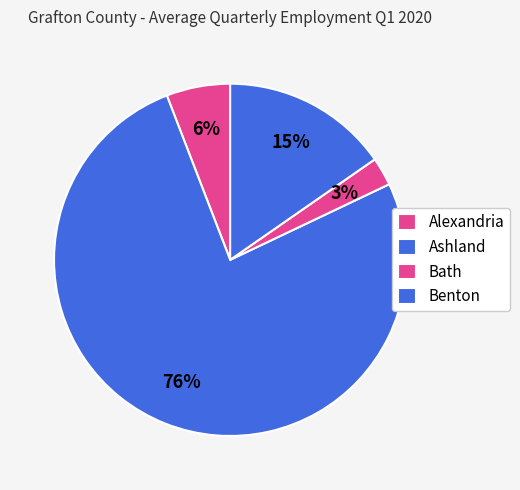

Is there any slice that represents more than half of the pie?

Yes